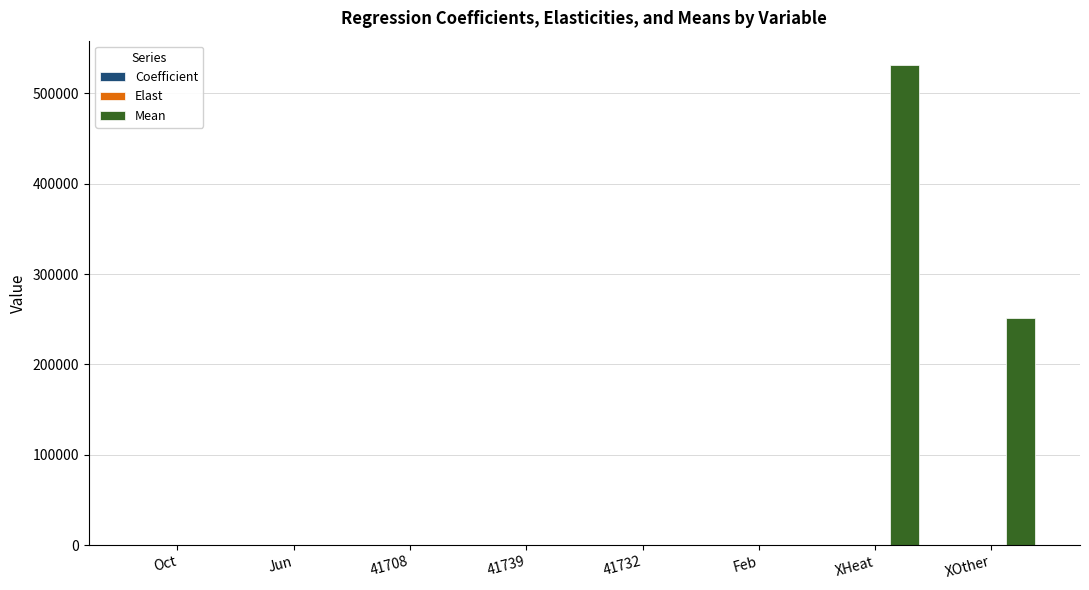

At which category does the chart reach its peak across all series?

XHeat